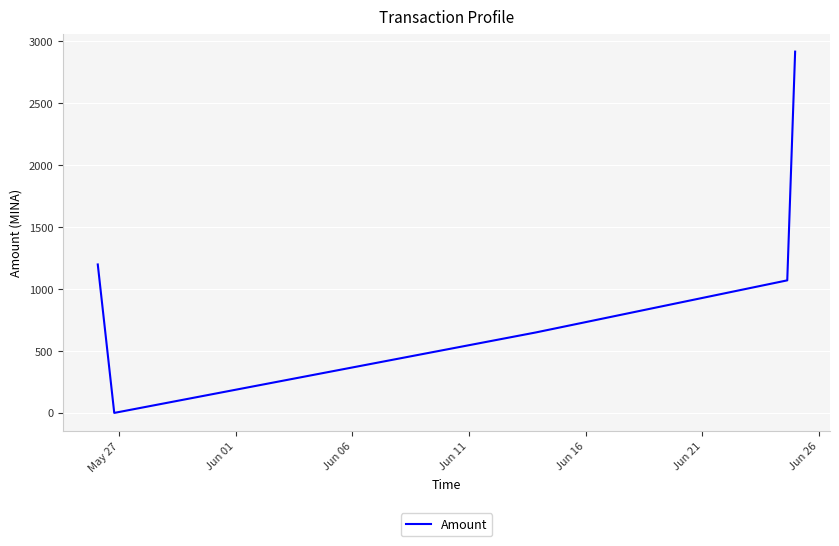

What is the average value?

1166.5